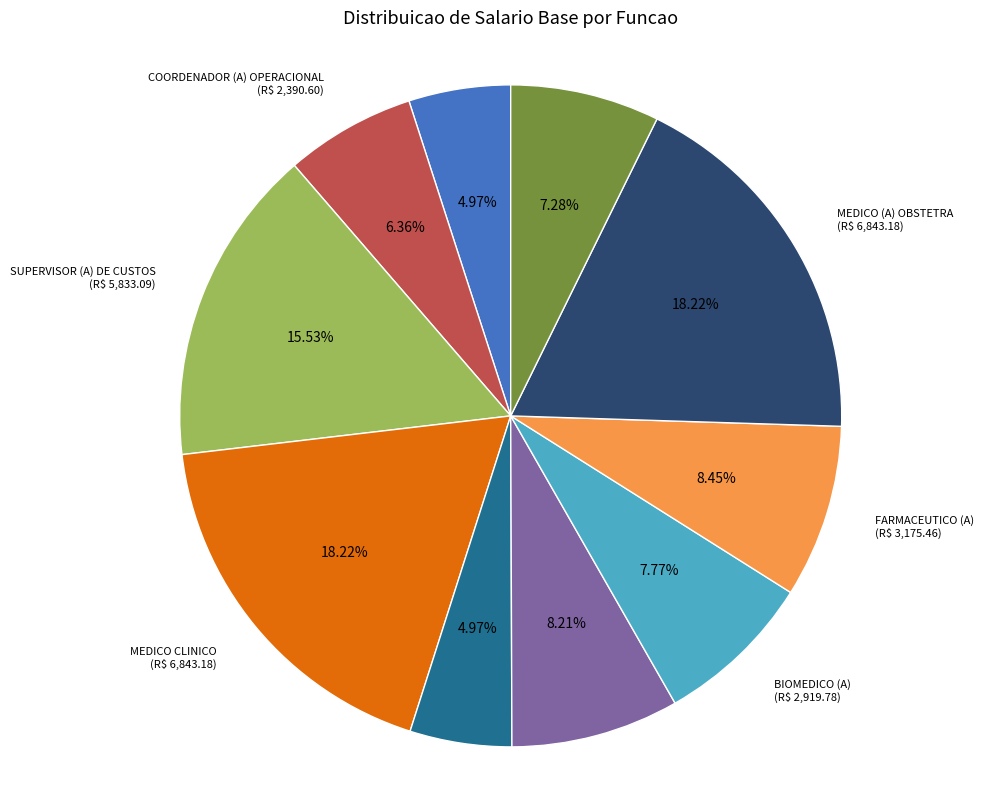

Approximately how many times larger is the value at FISIOTERAPEUTA compared to ASSISTENTE ADMINISTRATIVO?

1.5